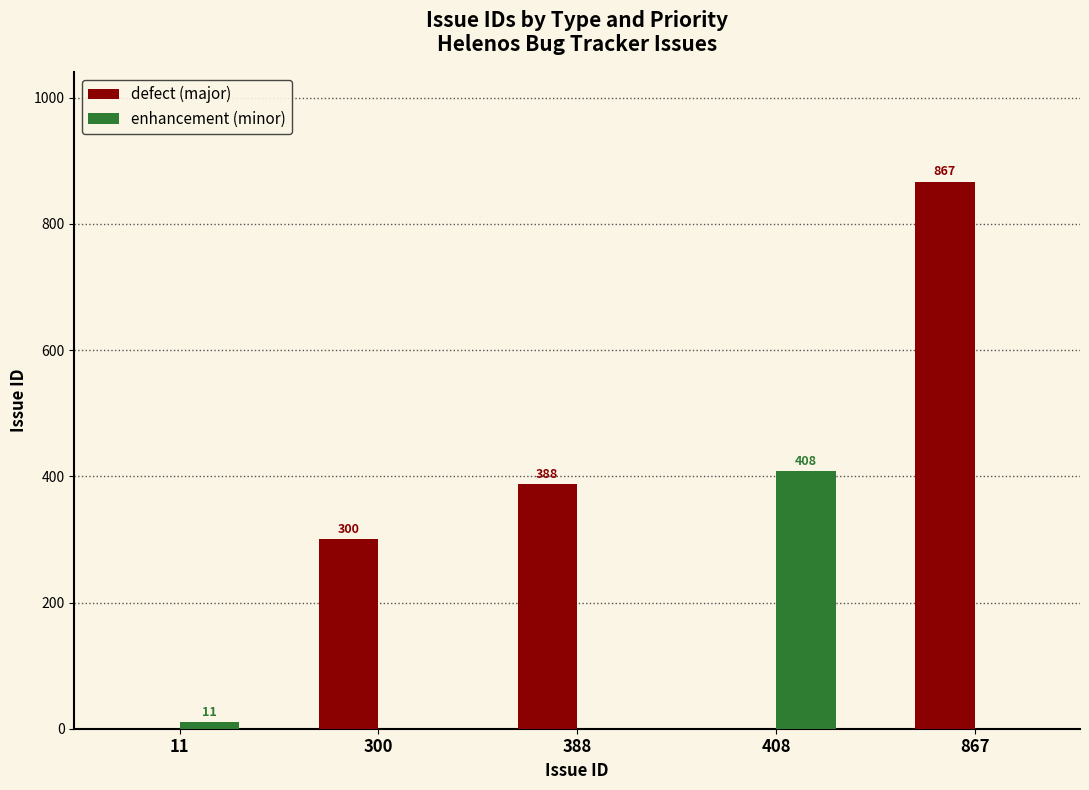

What is the sum of all defect (major) values?

1555